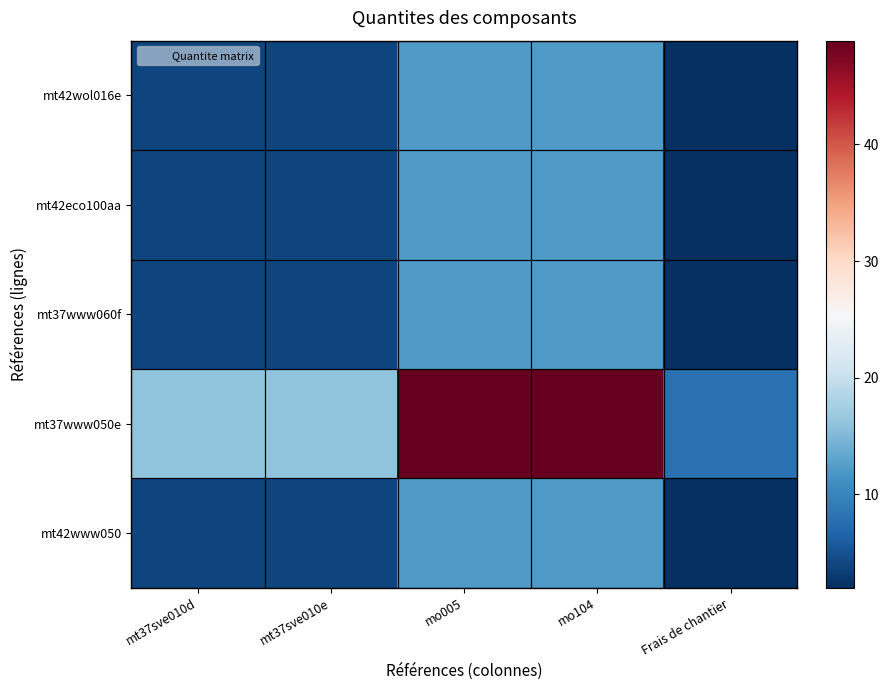

What is the smallest value displayed?

2.0